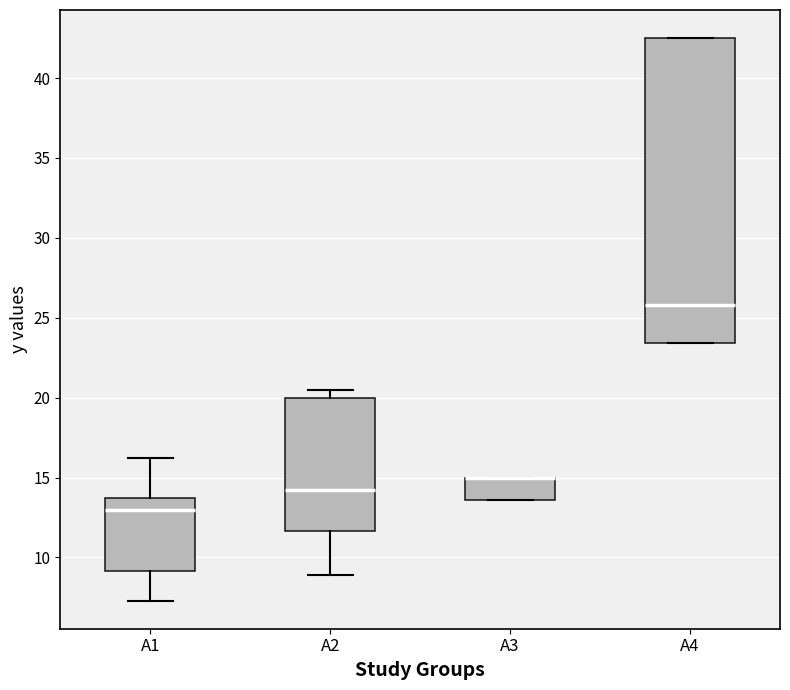

Where is the lower edge of the box for A2 on the y-axis? The values are not printed on the chart, so give them approximately, as read against the axis.

11.5